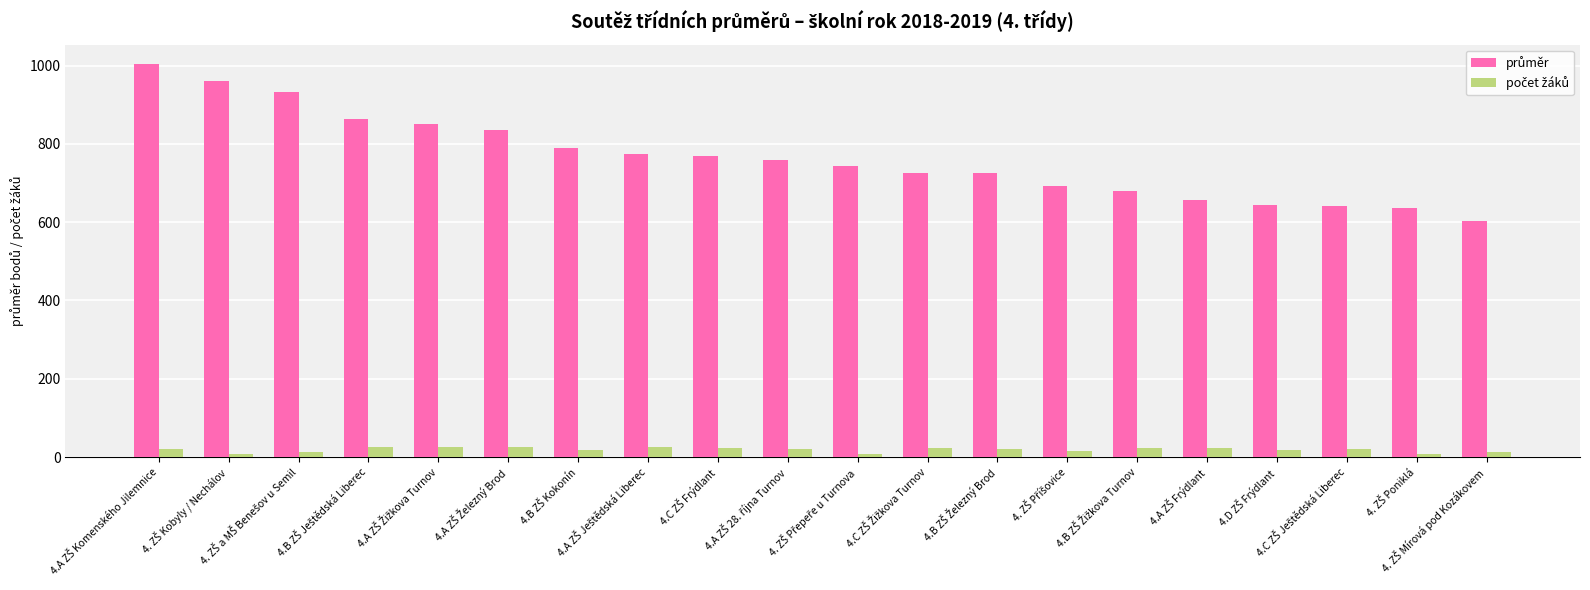

Reading right to left, list all the values displayed in this chart.

průměr: 4. ZŠ Mírová pod Kozákovem=602.3	4. ZŠ Poniklá=637.1	4.C ZŠ Ještědská Liberec=640.4	4.D ZŠ Frýdlant=644.4	4.A ZŠ Frýdlant=656.7	4.B ZŠ Žižkova Turnov=678.3	4. ZŠ Příšovice=692.0	4.B ZŠ Železný Brod=724.7	4.C ZŠ Žižkova Turnov=724.7	4. ZŠ Přepeře u Turnova=744.0	4.A ZŠ 28. října Turnov=758.6	4.C ZŠ Frýdlant=767.7	4.A ZŠ Ještědská Liberec=775.0	4.B ZŠ Kokonín=790.4	4.A ZŠ Železný Brod=834.8	4.A ZŠ Žižkova Turnov=849.7	4.B ZŠ Ještědská Liberec=864.5	4. ZŠ a MŠ Benešov u Semil=931.5	4. ZŠ Kobyly / Nechálov=961.2	4.A ZŠ Komenského Jilemnice=1003.1
počet žáků: 4. ZŠ Mírová pod Kozákovem=14.0	4. ZŠ Poniklá=8.0	4.C ZŠ Ještědská Liberec=21.0	4.D ZŠ Frýdlant=17.0	4.A ZŠ Frýdlant=23.0	4.B ZŠ Žižkova Turnov=24.0	4. ZŠ Příšovice=15.0	4.B ZŠ Železný Brod=22.0	4.C ZŠ Žižkova Turnov=23.0	4. ZŠ Přepeře u Turnova=8.0	4.A ZŠ 28. října Turnov=20.0	4.C ZŠ Frýdlant=23.0	4.A ZŠ Ještědská Liberec=26.0	4.B ZŠ Kokonín=19.0	4.A ZŠ Železný Brod=26.0	4.A ZŠ Žižkova Turnov=27.0	4.B ZŠ Ještědská Liberec=27.0	4. ZŠ a MŠ Benešov u Semil=13.0	4. ZŠ Kobyly / Nechálov=9.0	4.A ZŠ Komenského Jilemnice=20.0